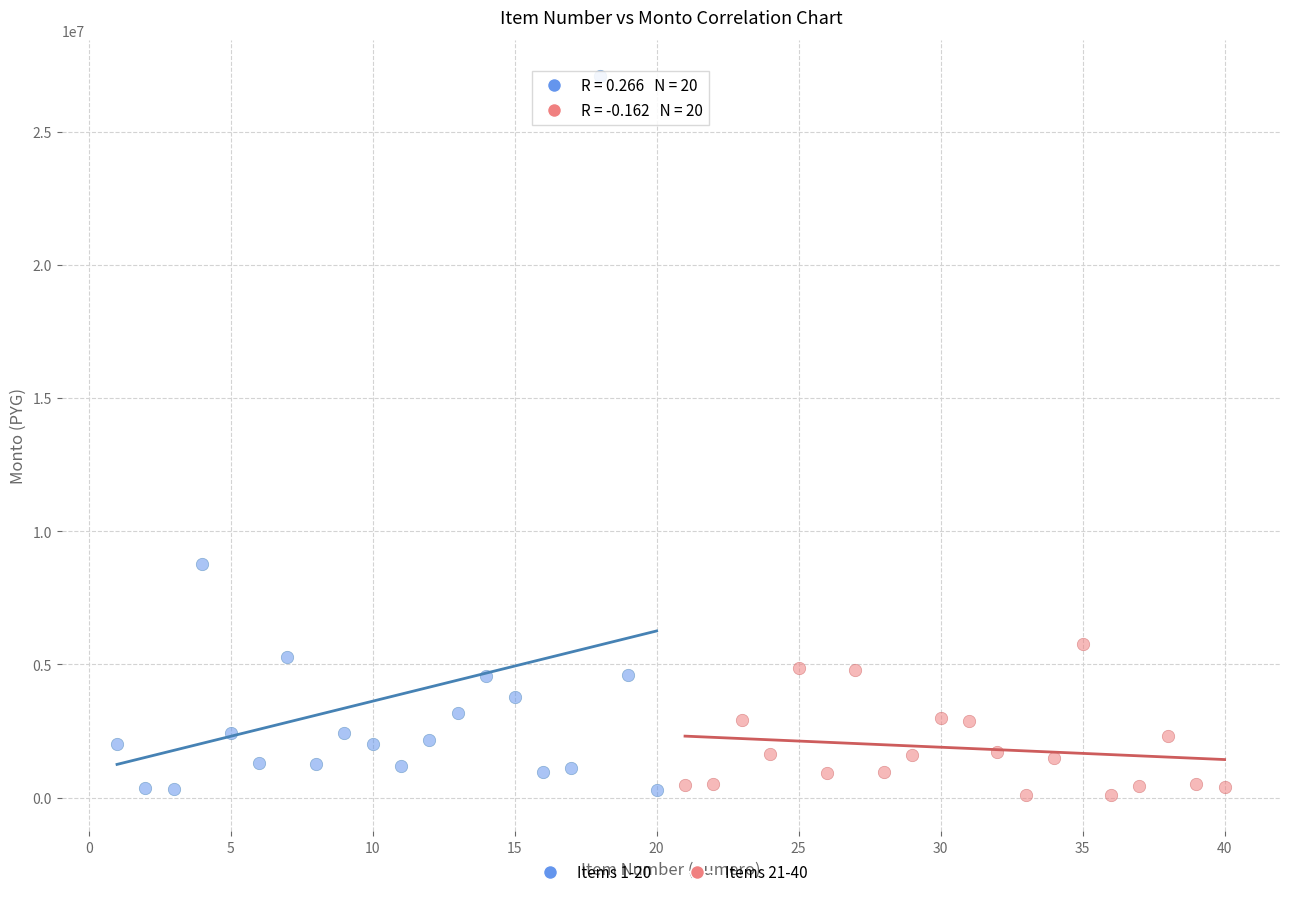

Which series contains the highest Y value?

Items 1-20